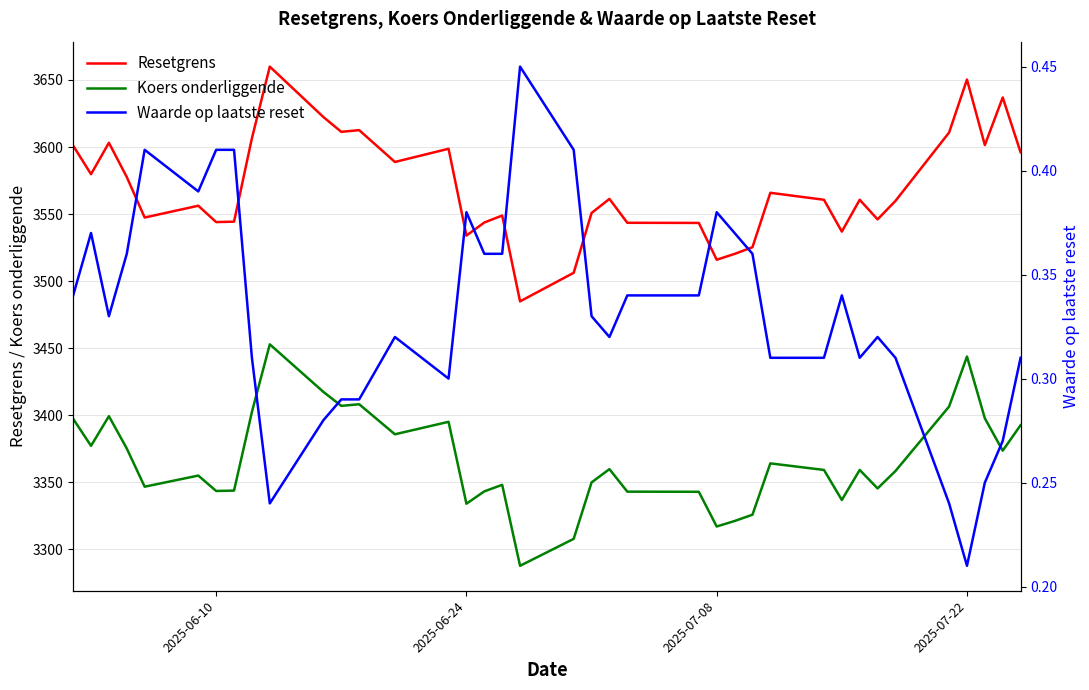

What is the difference between the second highest and minimum values in the Resetgrens series?

165.5